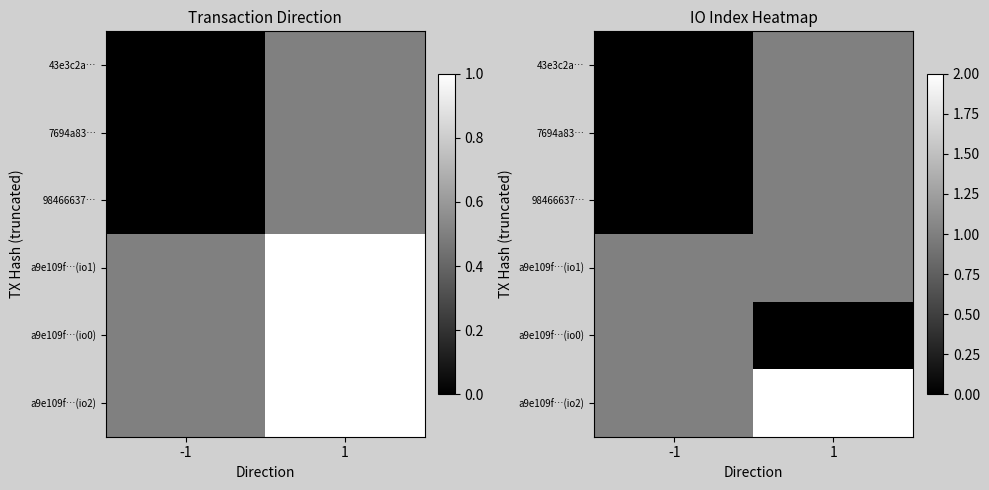

How many distinct data groups are displayed?

6